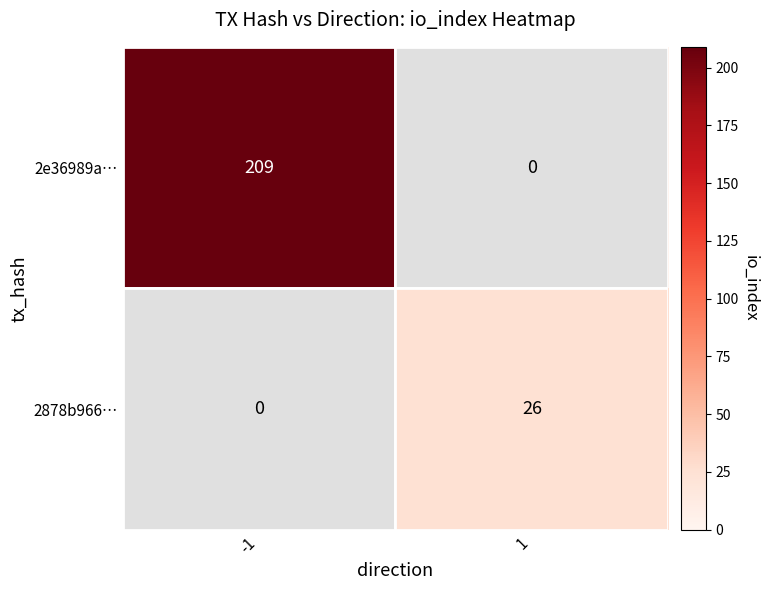

At which category is the sum across all series the highest?

-1